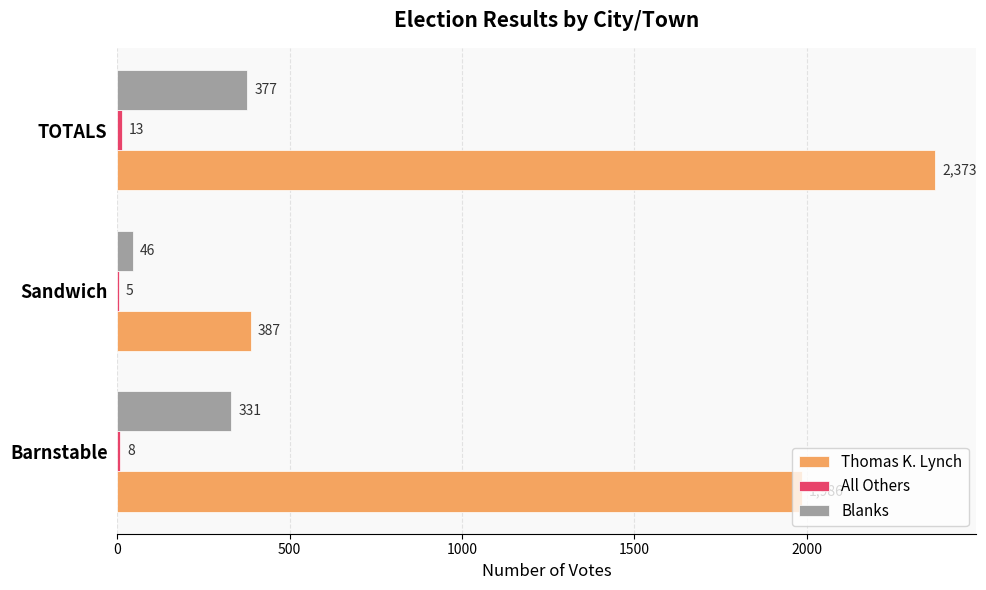

True or false: Blanks has a value of 46 at Sandwich.

True